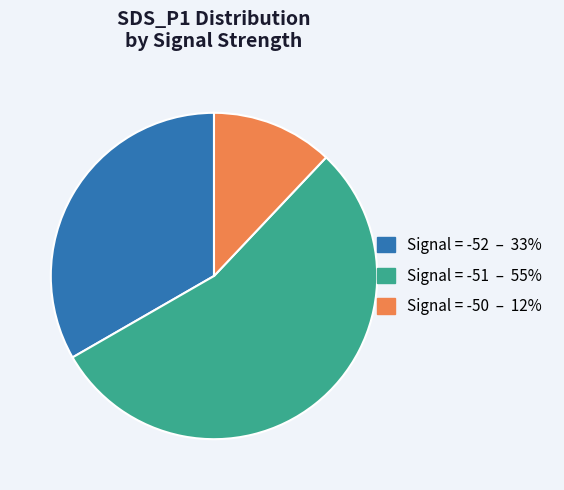

Does any single category account for the majority?

Yes